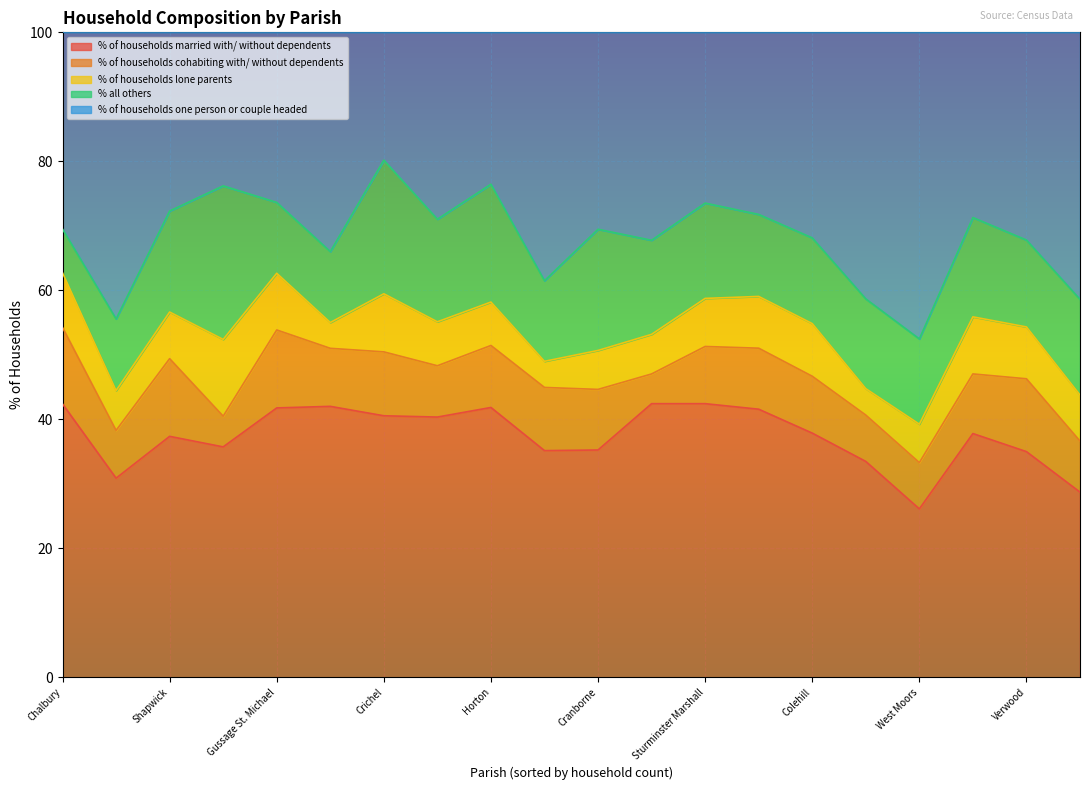

What is the total value across all series at Edmondsham?

100.0